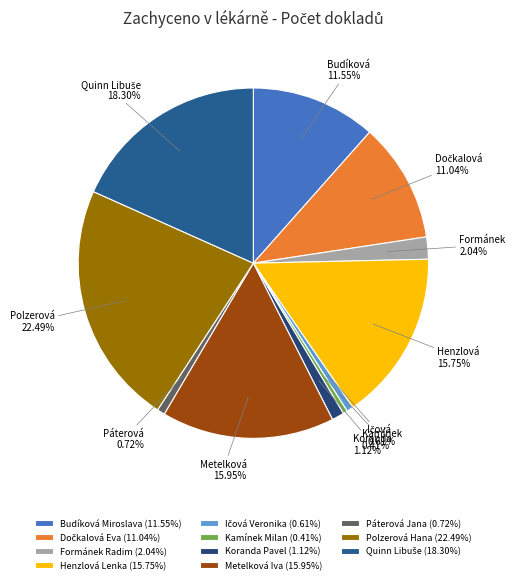

Is there any slice that represents more than half of the pie?

No